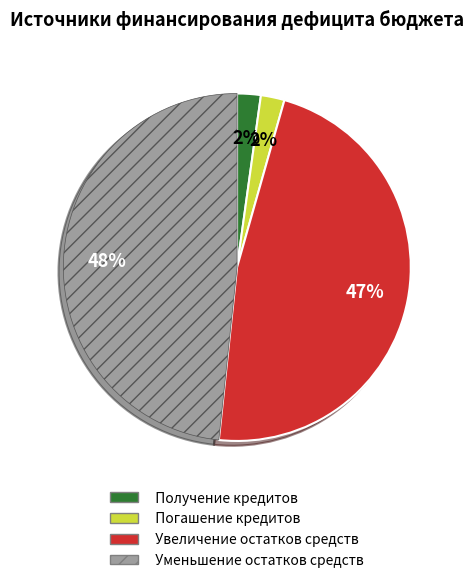

Count the number of slices in the pie.

4